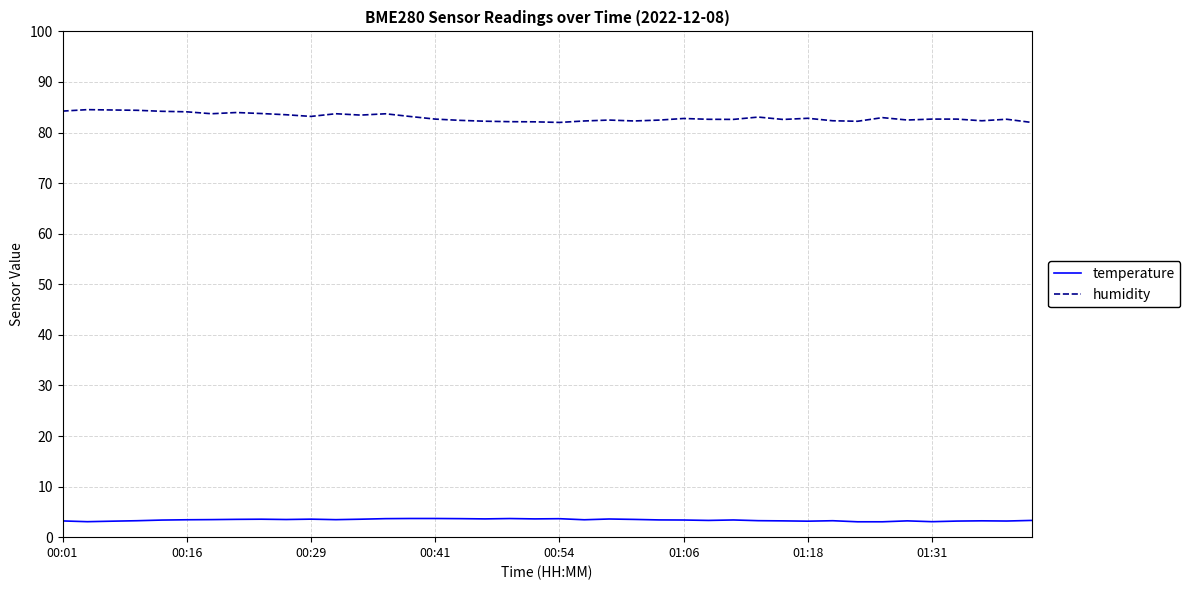

True or false: humidity and temperature cross at least once.

False